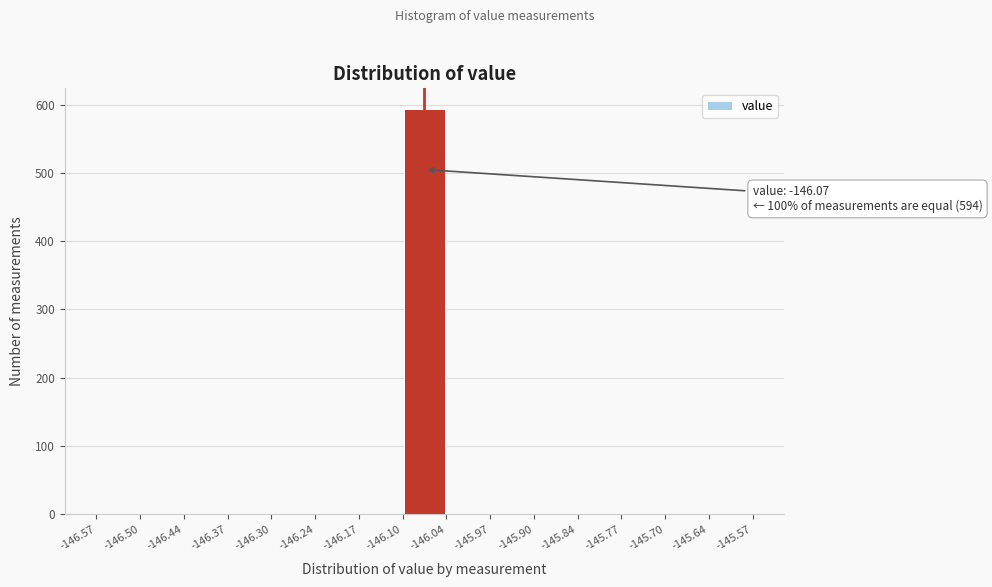

Over which range of the x-axis is the bar tallest?

-146.10 to -146.04